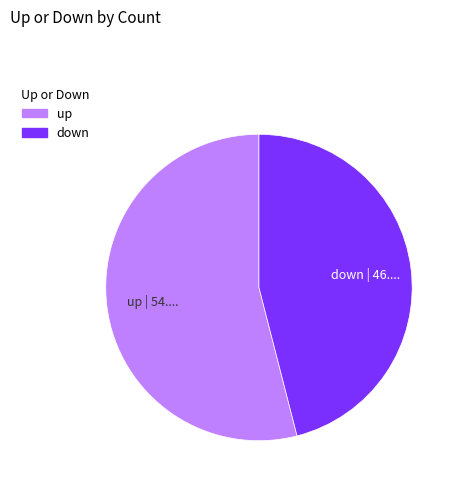

What is the majority slice?

up